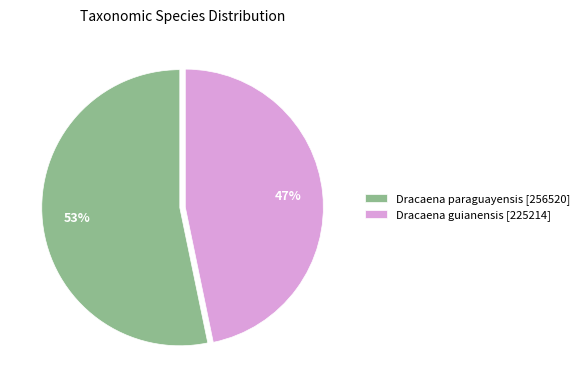

Which slice is the largest?

Dracaena paraguayensis